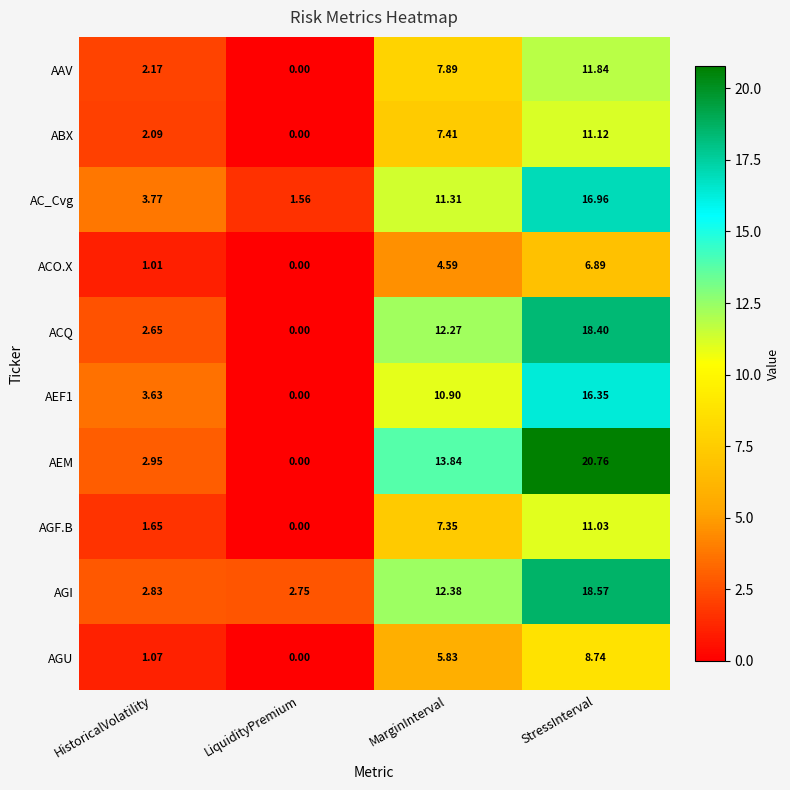

Is the value of ACQ at HistoricalVolatility greater than the value of AEF1 at MarginInterval?

No